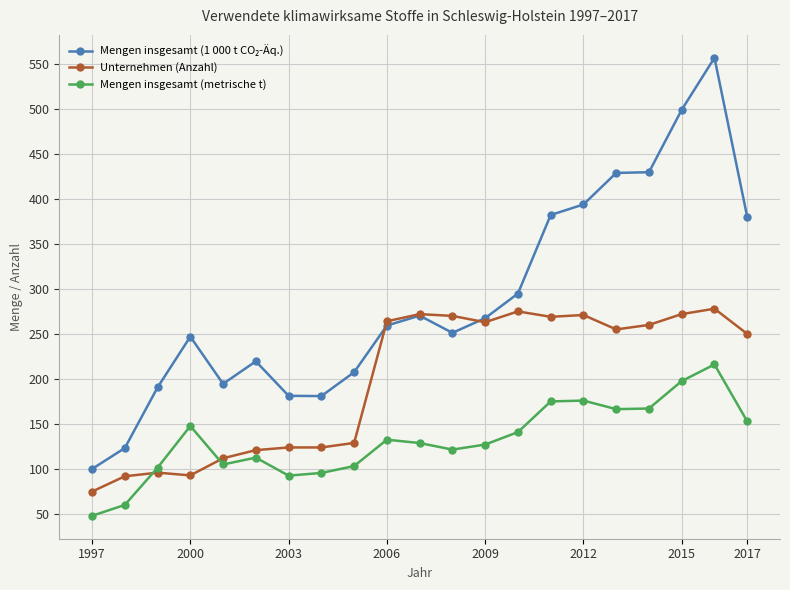

What is the minimum value for Mengen insgesamt (metrische t)?

48.1